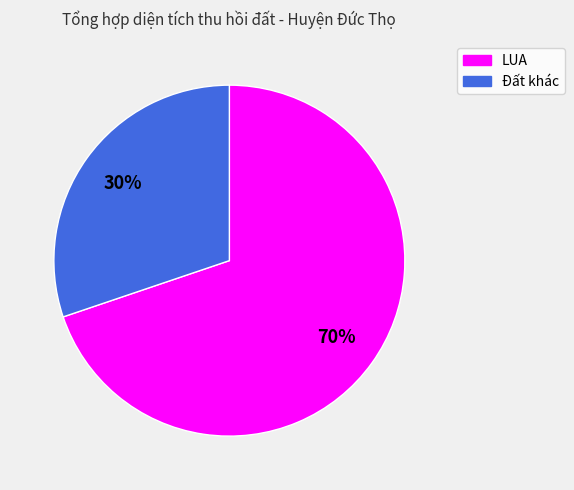

Which slice is the smallest?

Đất khác